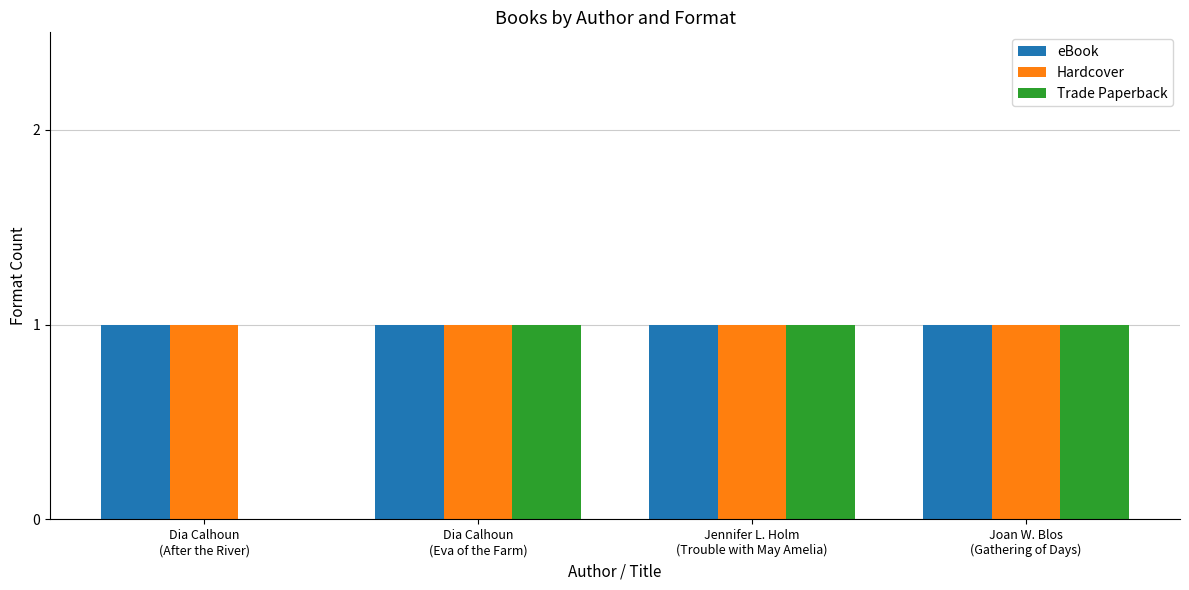

Are the bars horizontal?

No